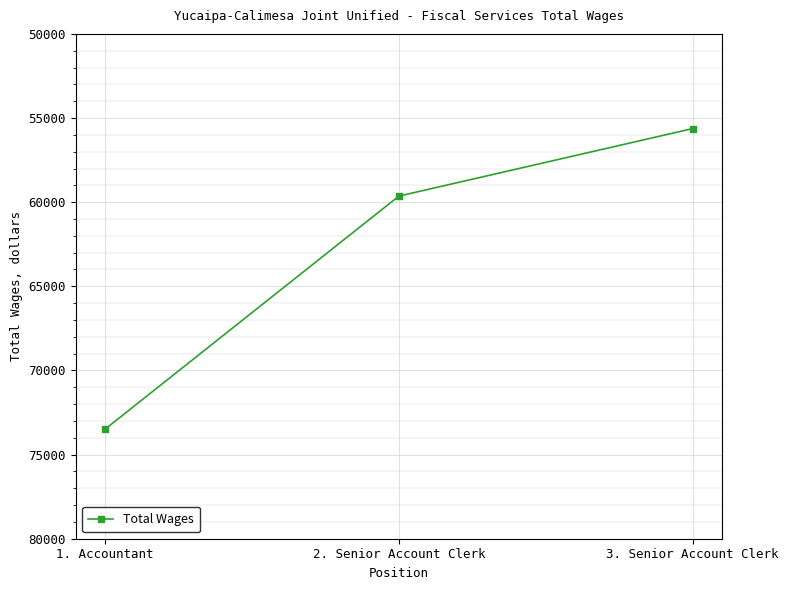

What position from the left is 2. Senior Account Clerk?

2